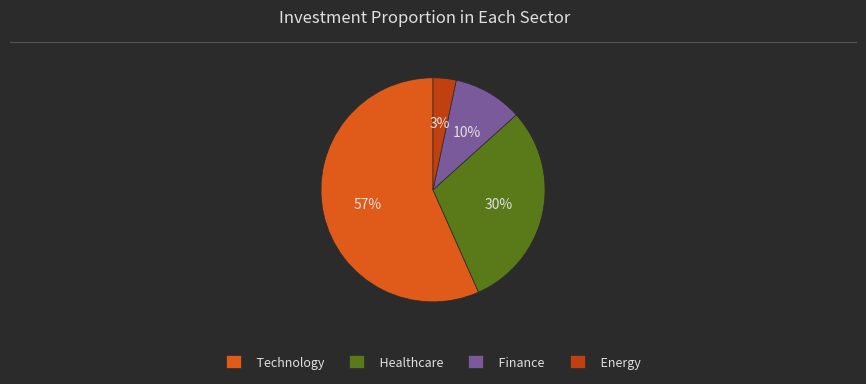

What percentage is the Technology slice, to the nearest percent?

57%